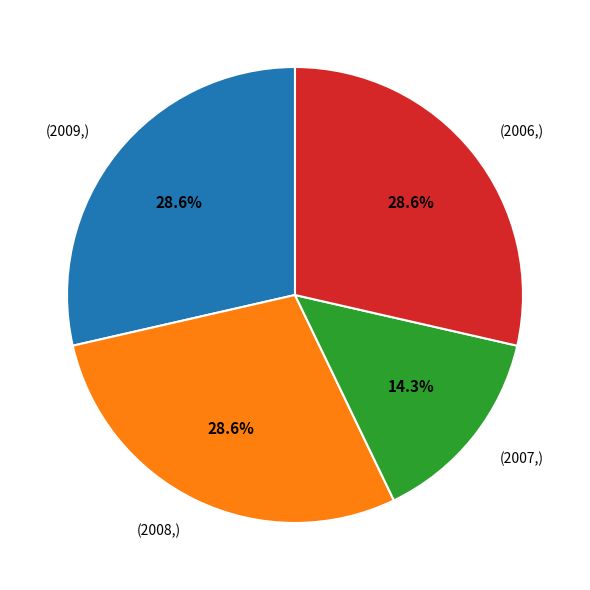

What is the total percentage of (2008,) and (2006,)?

57.1%